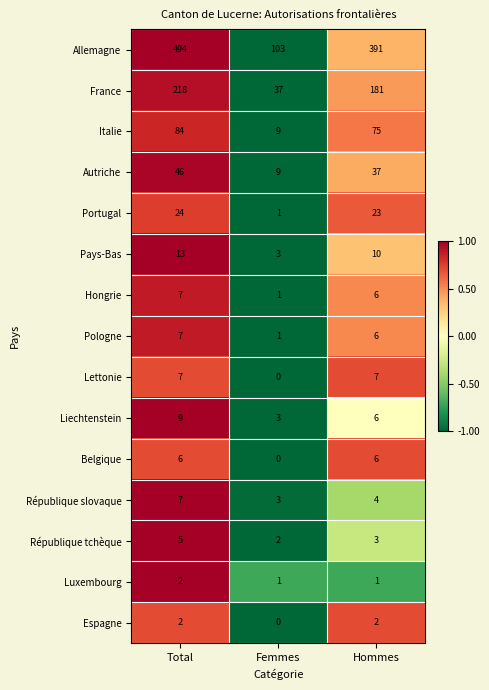

At which label does Espagne reach its minimum?

Femmes